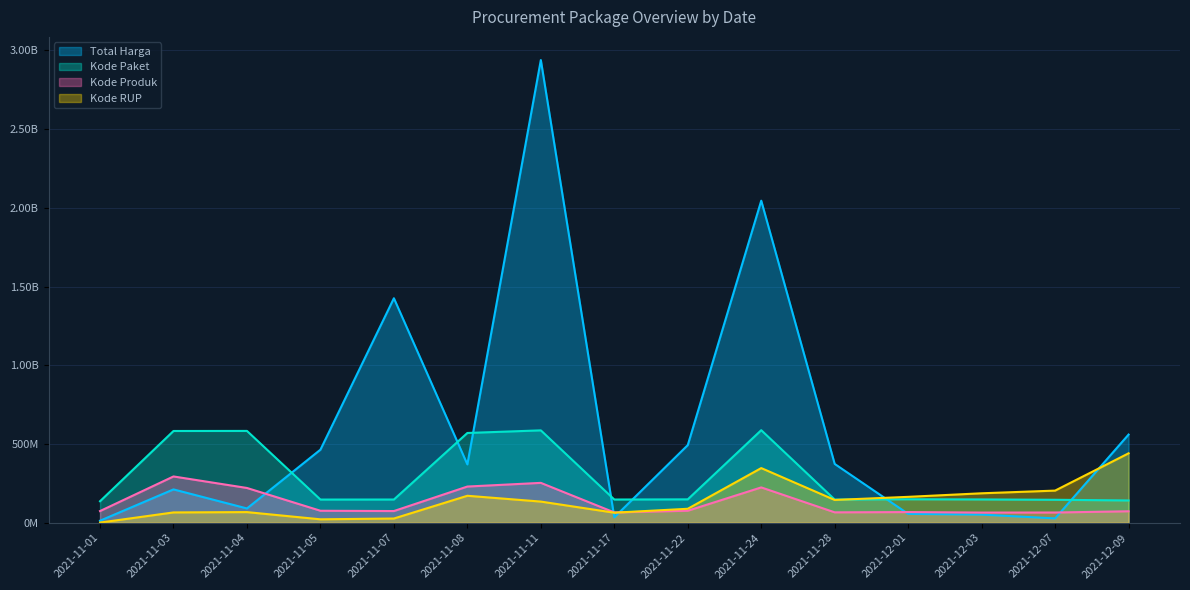

Where do Kode RUP and Kode Paket first cross each other?

2021-11-28 and 2021-12-01